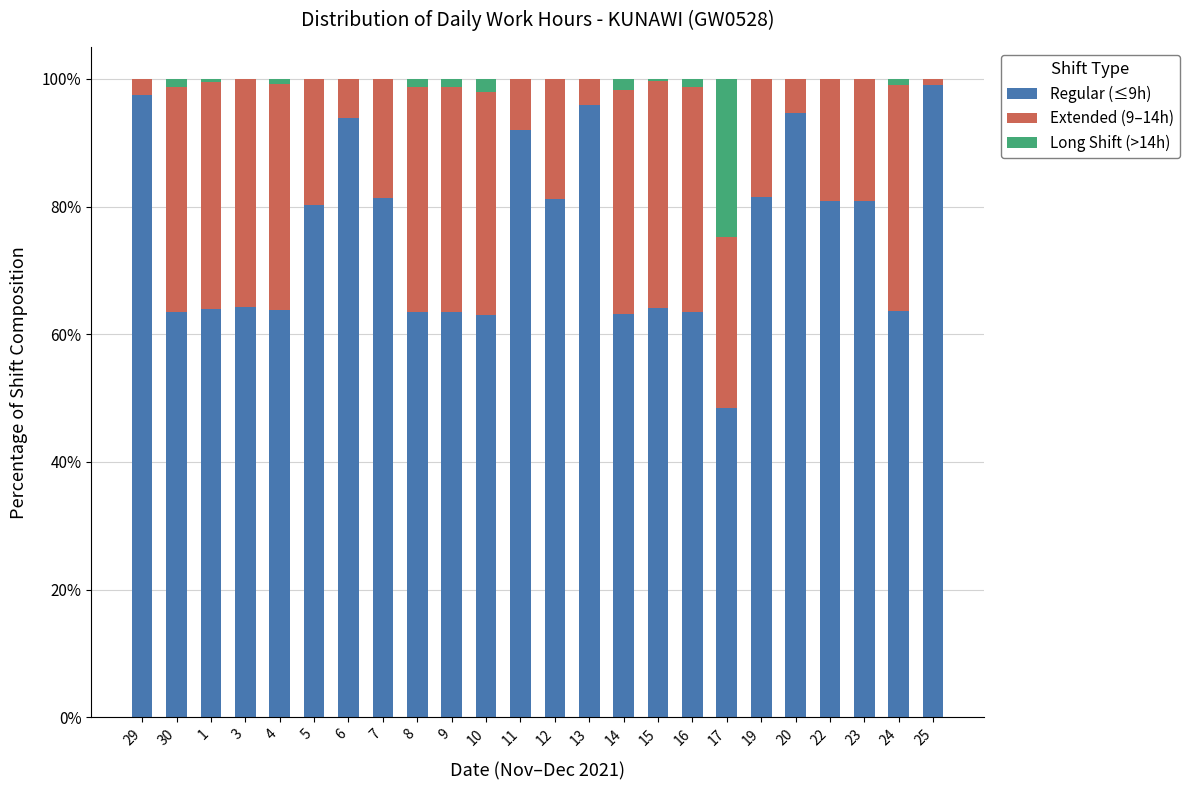

Count the number of data series in this chart.

3